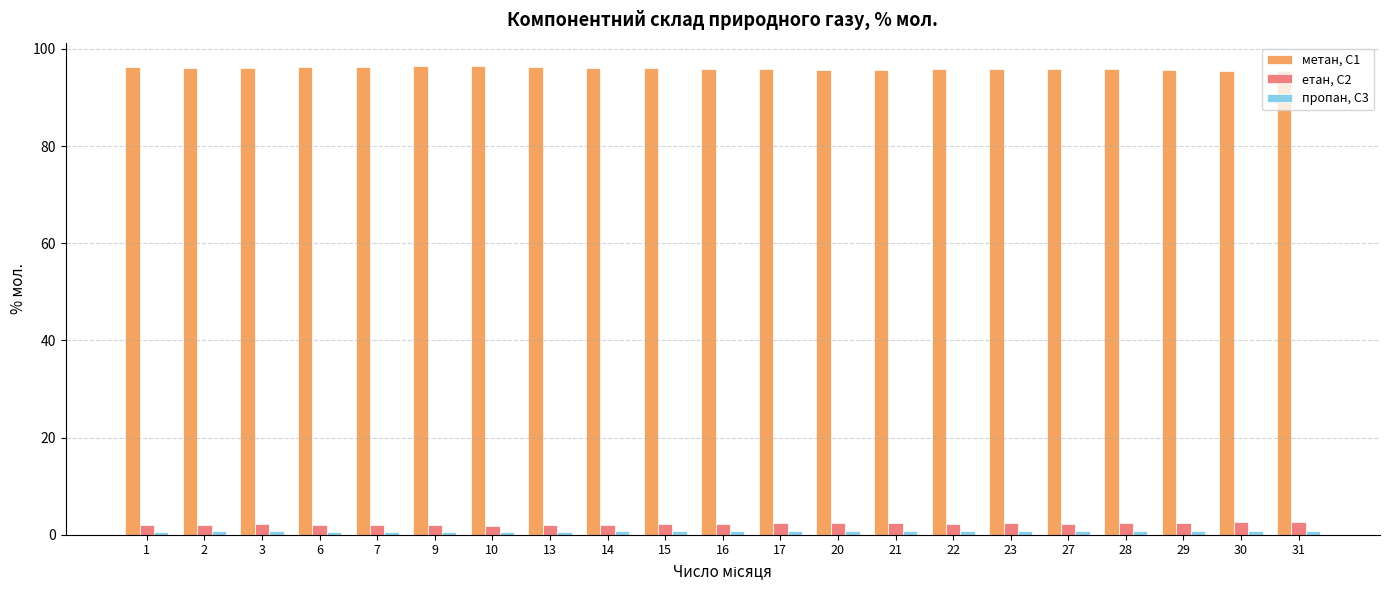

Are the bars horizontal?

No